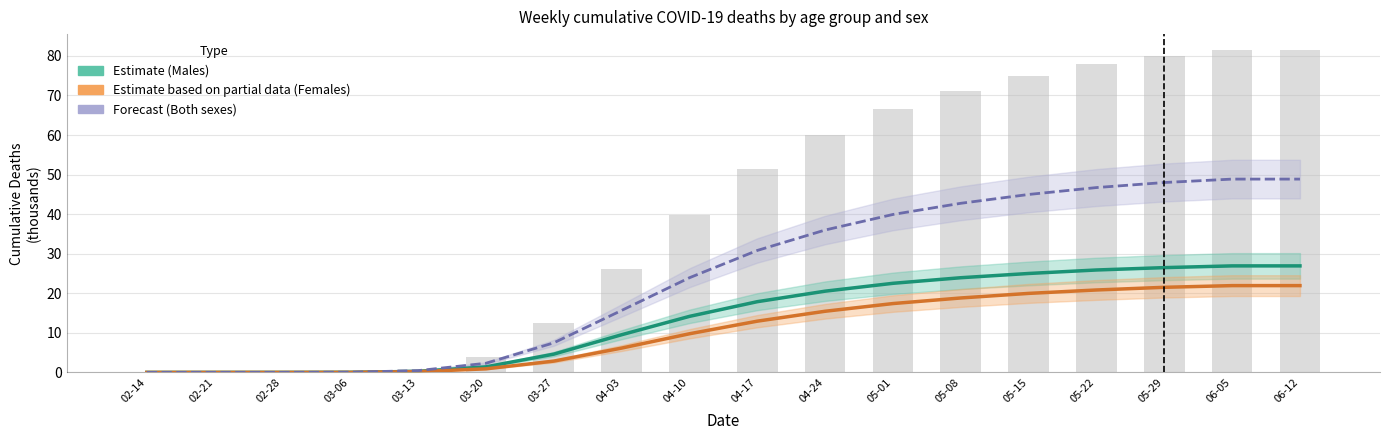

What is the difference between the maximum and minimum values in the Males (Estimate) series?

26.9